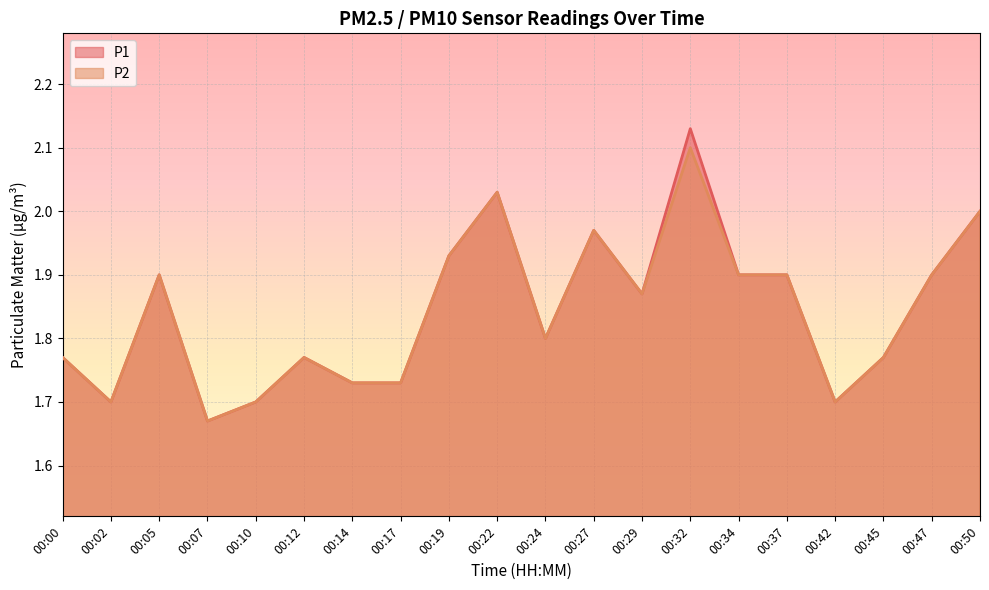

Reading left to right, list all the values displayed in this chart.

P1: 1.8	1.7	1.9	1.7	1.7	1.8	1.7	1.7	1.9	2.0	1.8	2.0	1.9	2.1	1.9	1.9	1.7	1.8	1.9	2.0
P2: 1.8	1.7	1.9	1.7	1.7	1.8	1.7	1.7	1.9	2.0	1.8	2.0	1.9	2.1	1.9	1.9	1.7	1.8	1.9	2.0